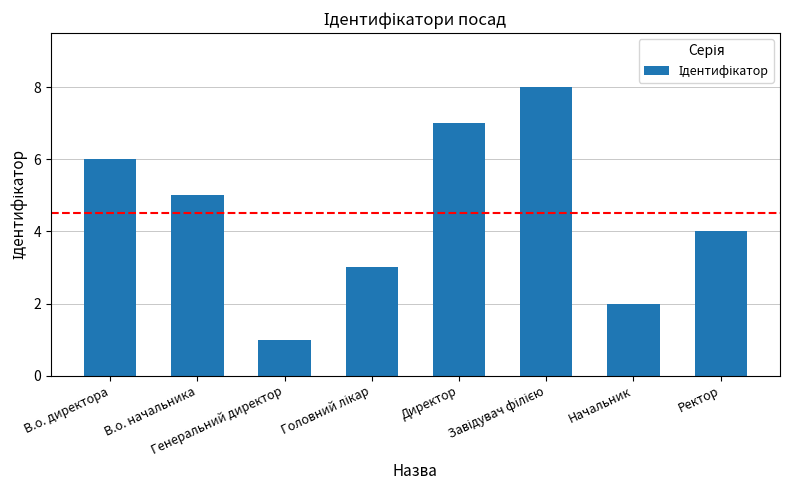

How many categories are shown in the chart?

8